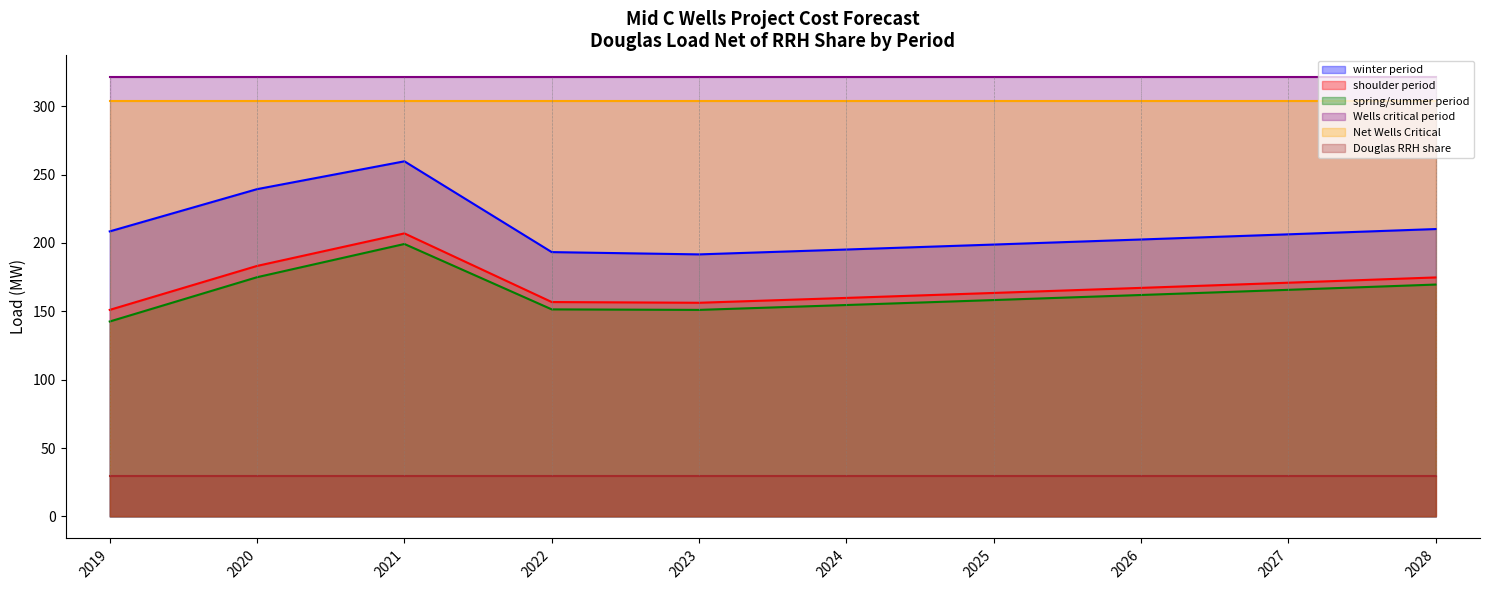

How many lines are shown in the chart?

6